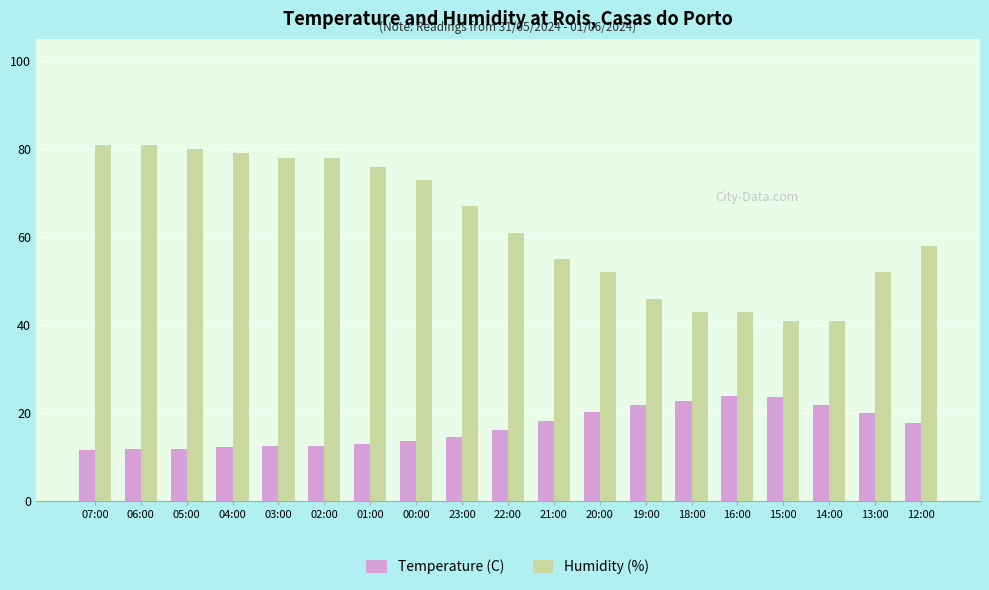

Rank the series at 03:00 from lowest to highest value.

Temperature (C), Humidity (%)